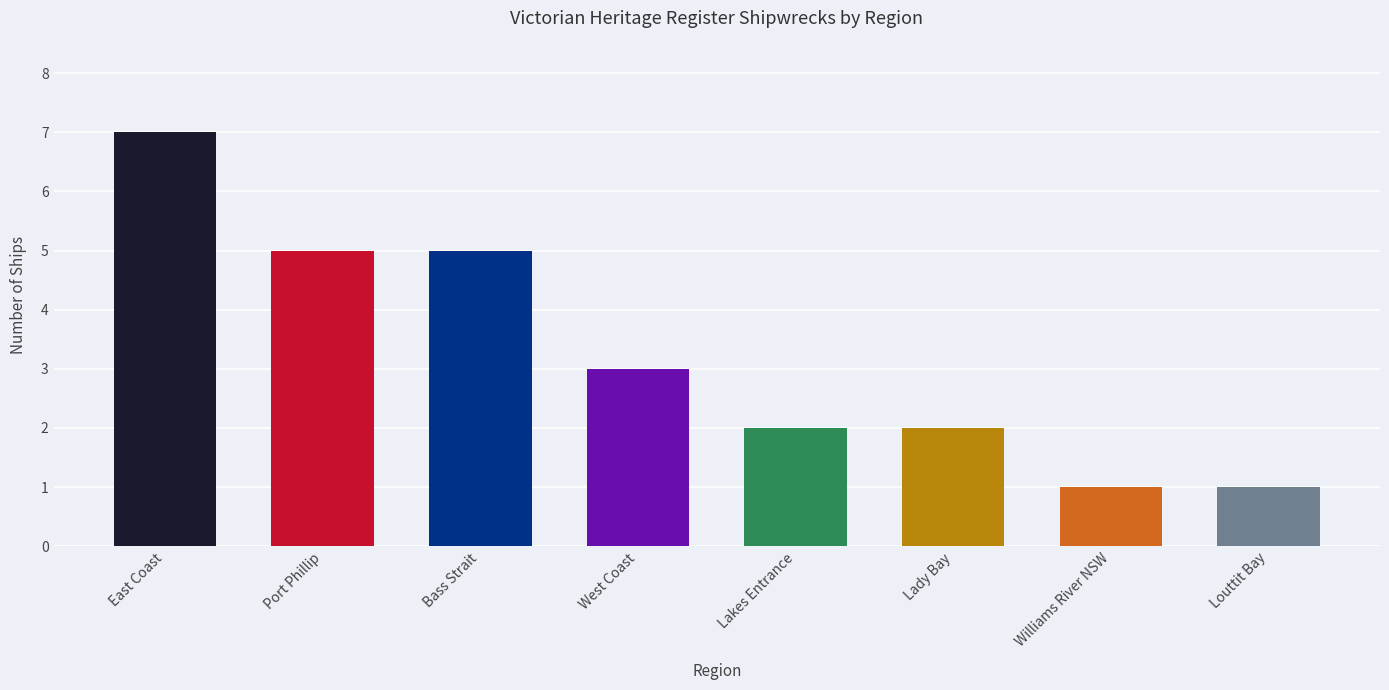

Which label corresponds to the largest value in the chart?

East Coast